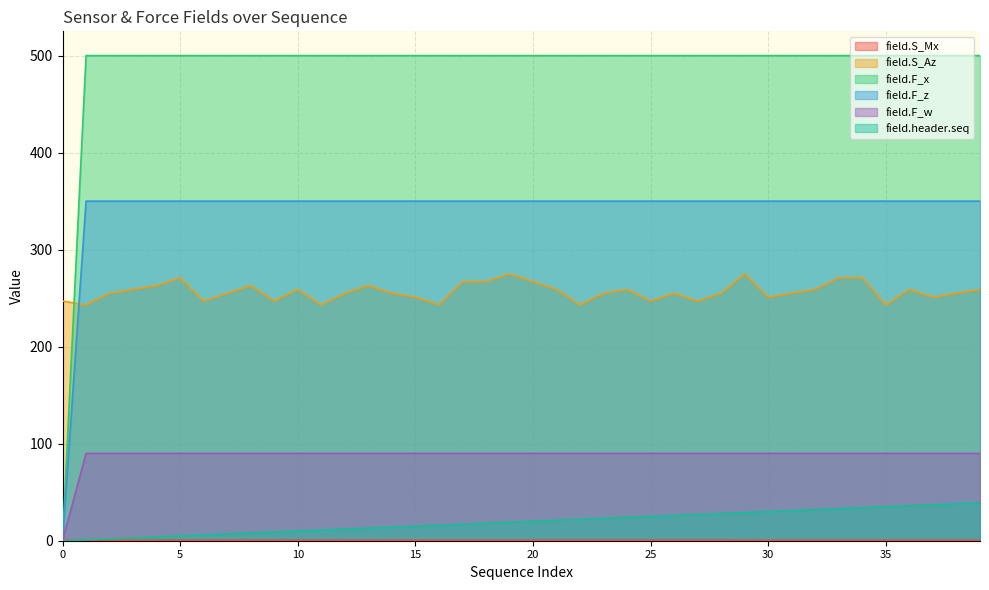

Rank the categories by field.header.seq value from highest to lowest.

39, 38, 37, 36, 35, 34, 33, 32, 31, 30, 29, 28, 27, 26, 25, 24, 23, 22, 21, 20, 19, 18, 17, 16, 15, 14, 13, 12, 11, 10, 9, 8, 7, 6, 5, 4, 3, 2, 1, 0